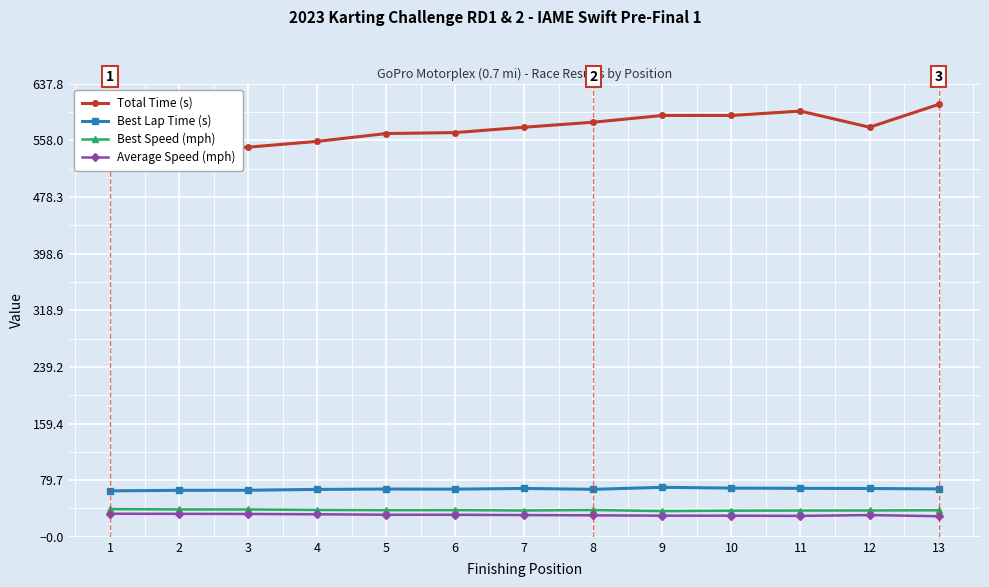

What is the maximum value shown in the chart?

608.8